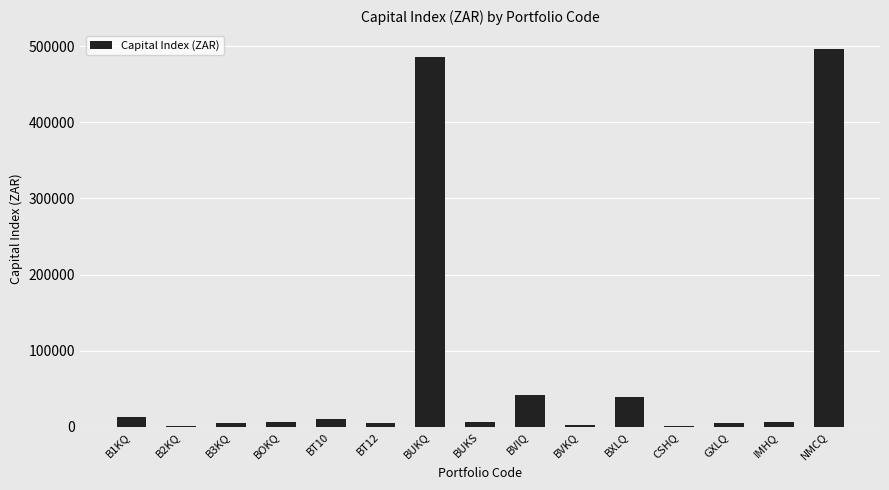

What is the maximum value shown in the chart?

496380.0